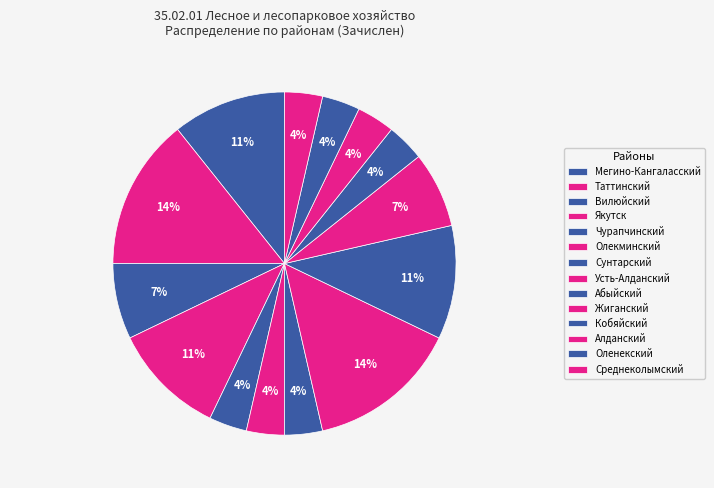

How many slices are in this pie chart?

14